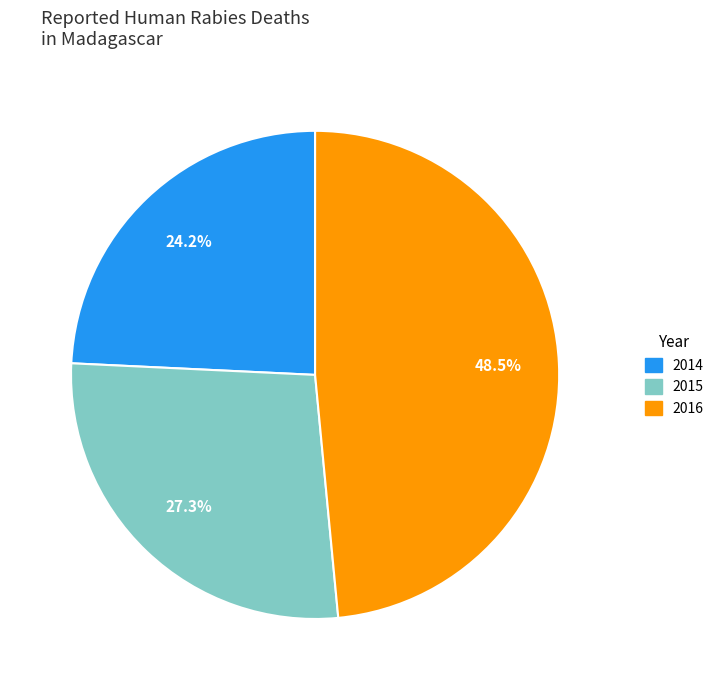

To the nearest percent, what is the average slice percentage?

33%